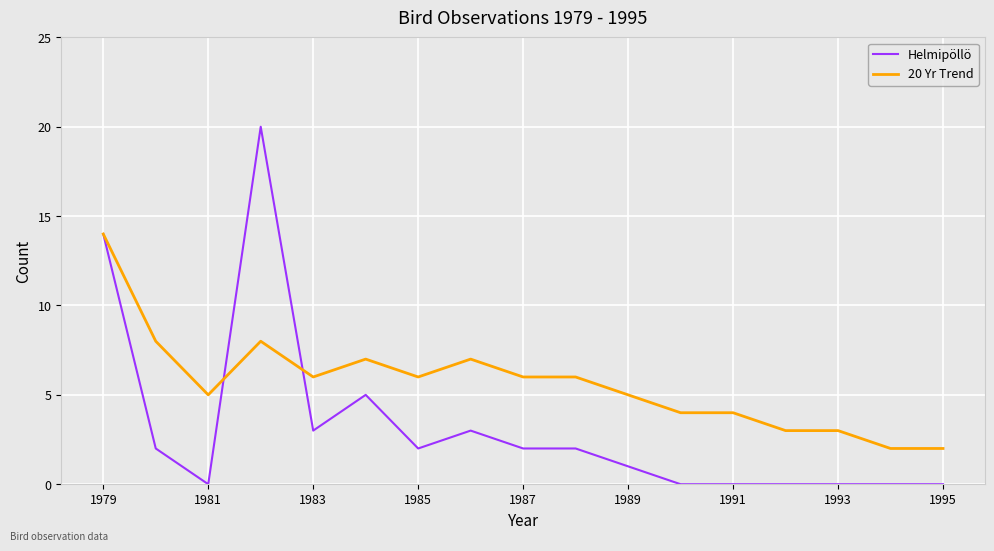

Which series has the widest spread of values?

Helmipöllö